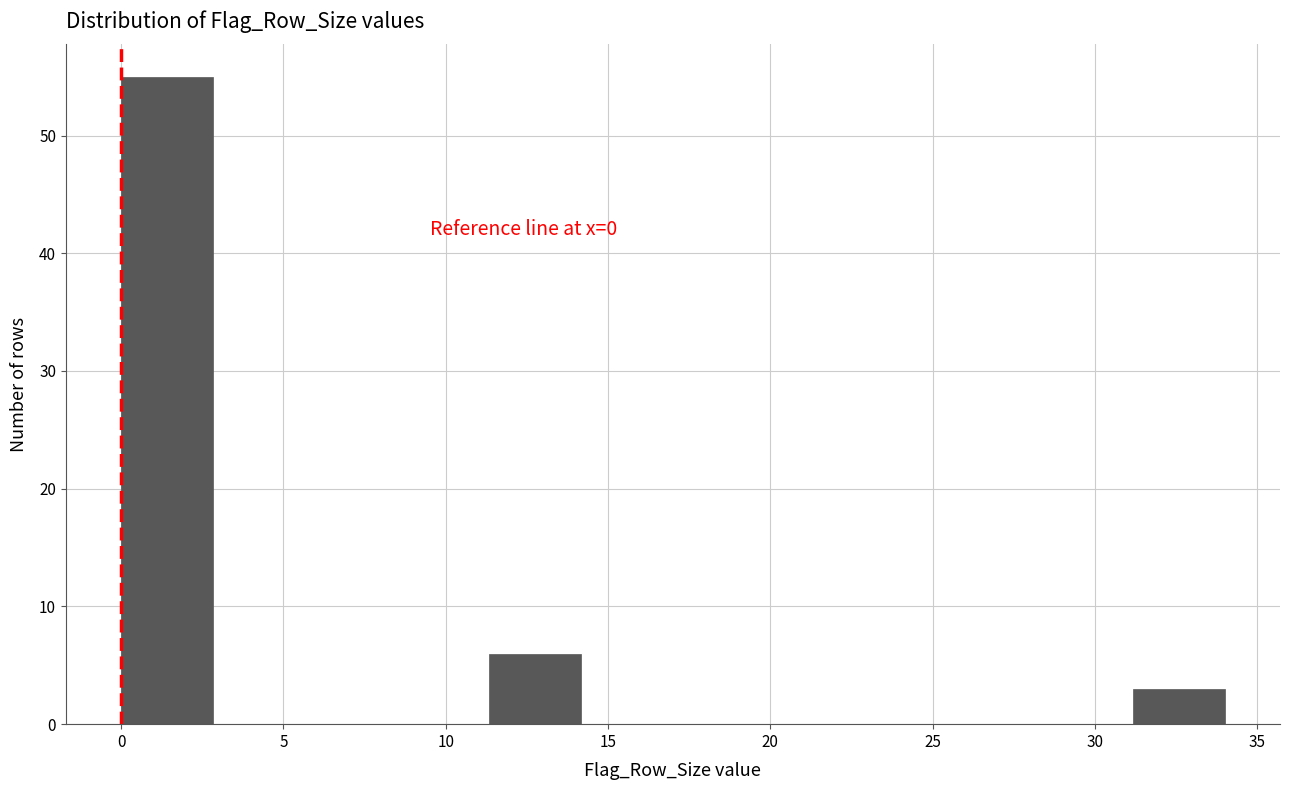

Which range on the x-axis has the tallest bar?

0.0 to 3.0